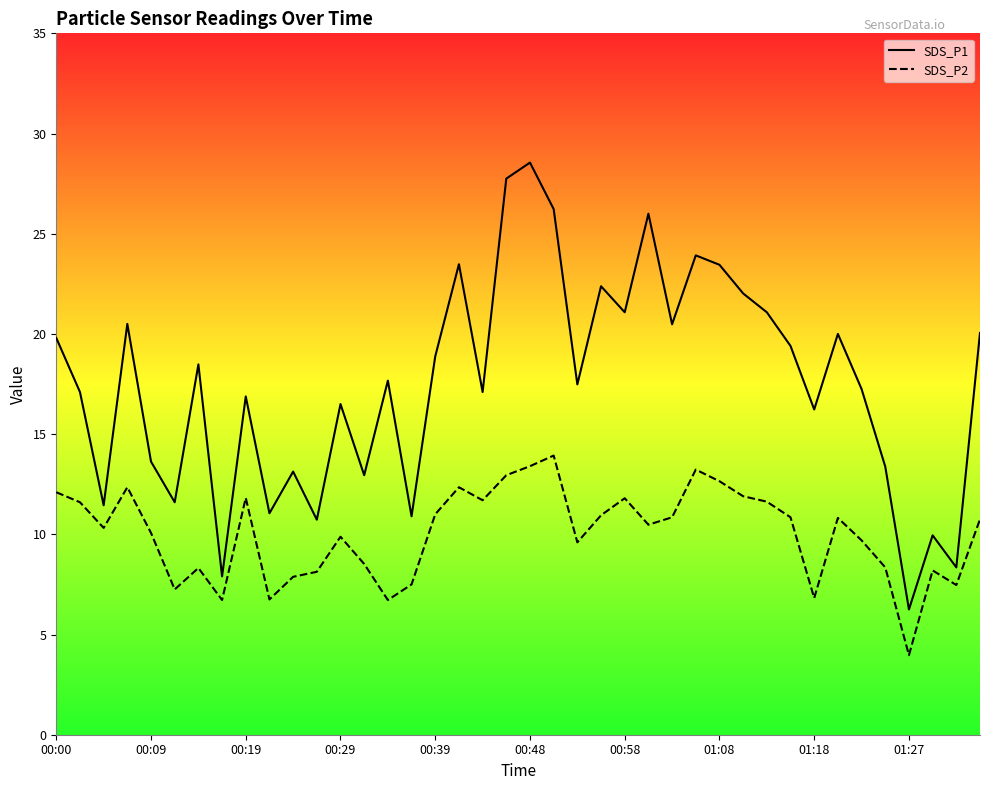

Between 11 and 00:39, which is larger?

00:39